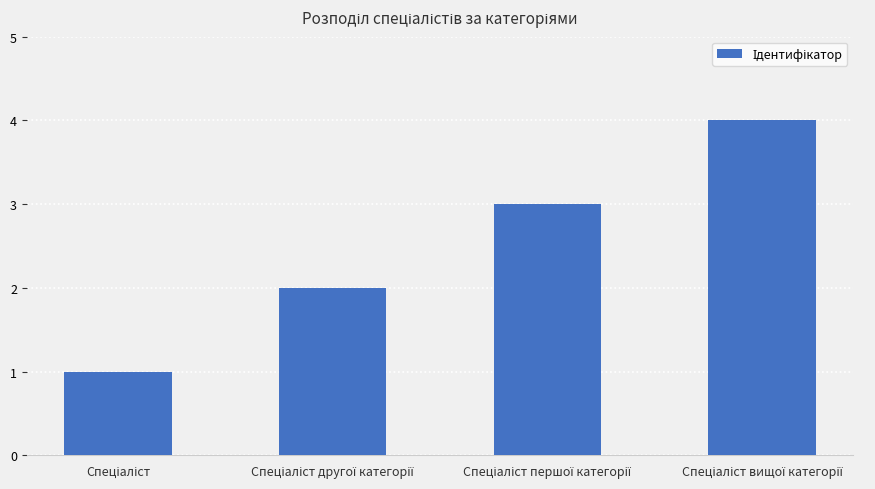

What is the maximum value shown in the chart?

4